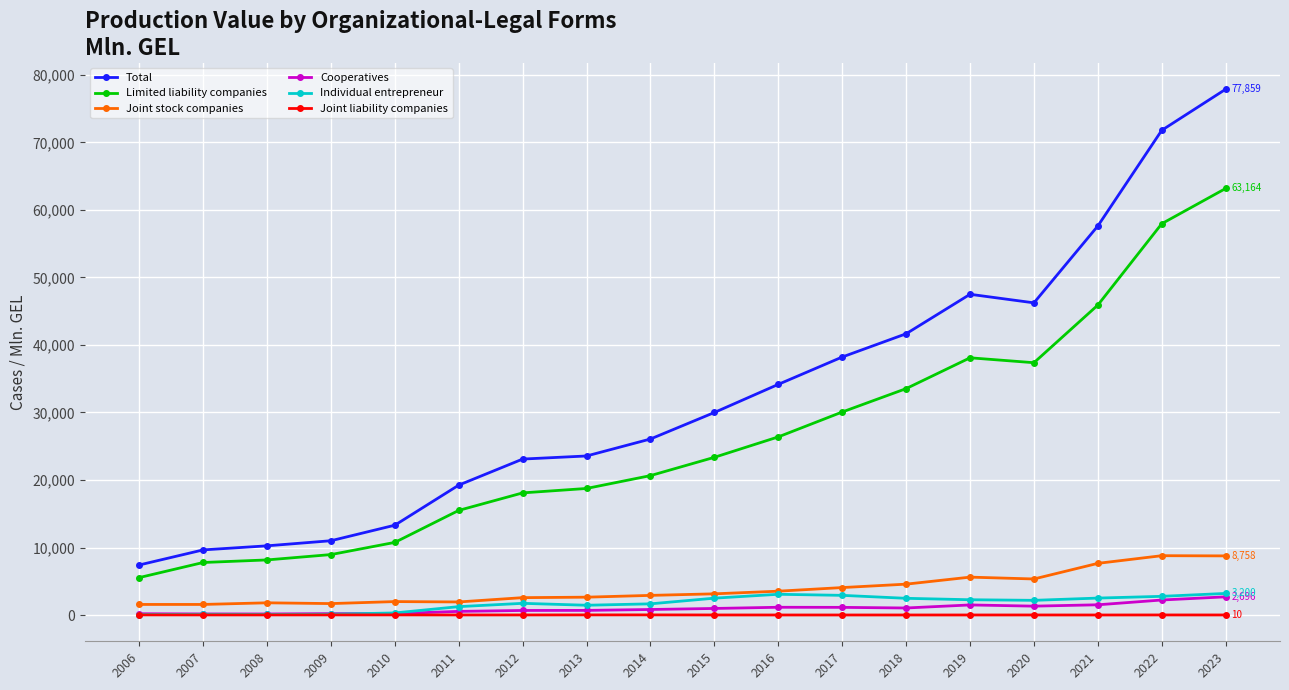

What is the greatest value displayed?

77859.3